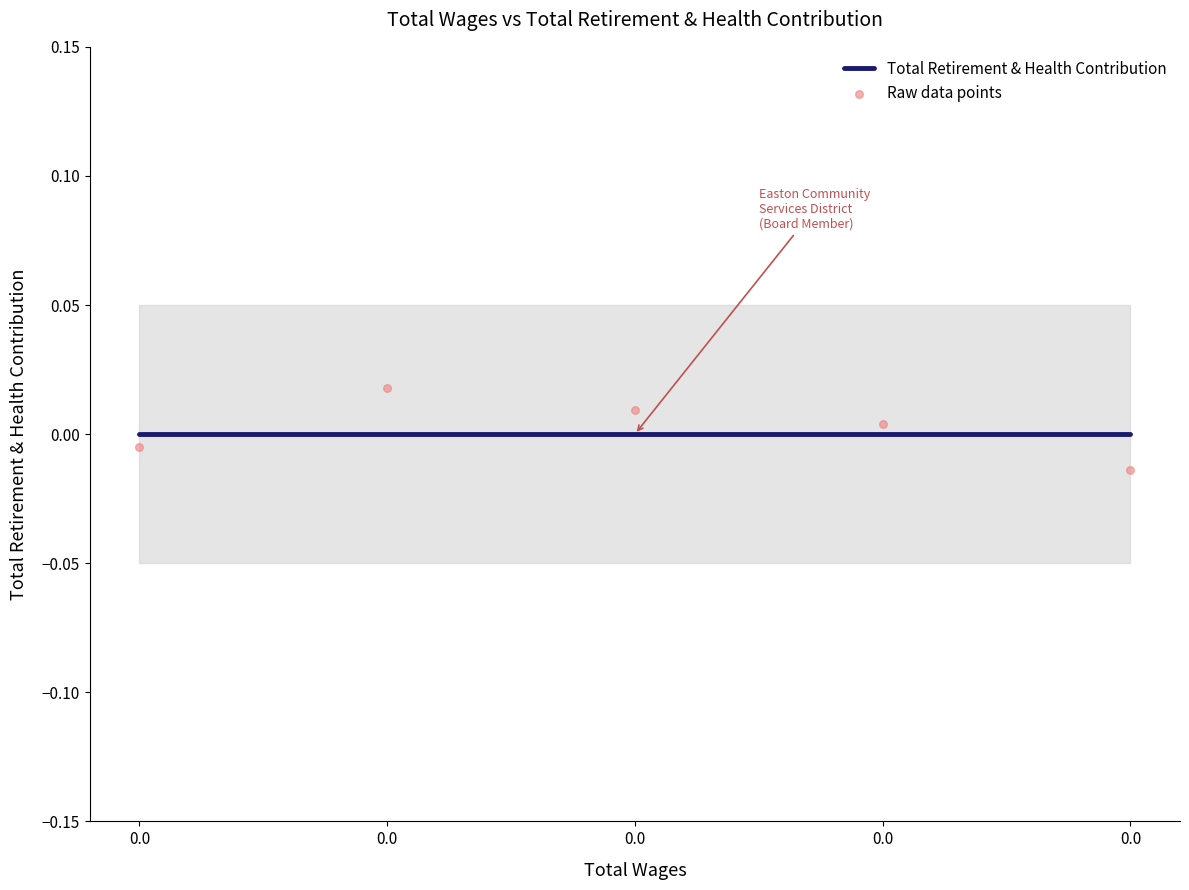

Which series has the largest Y range (max minus min)?

Raw data points